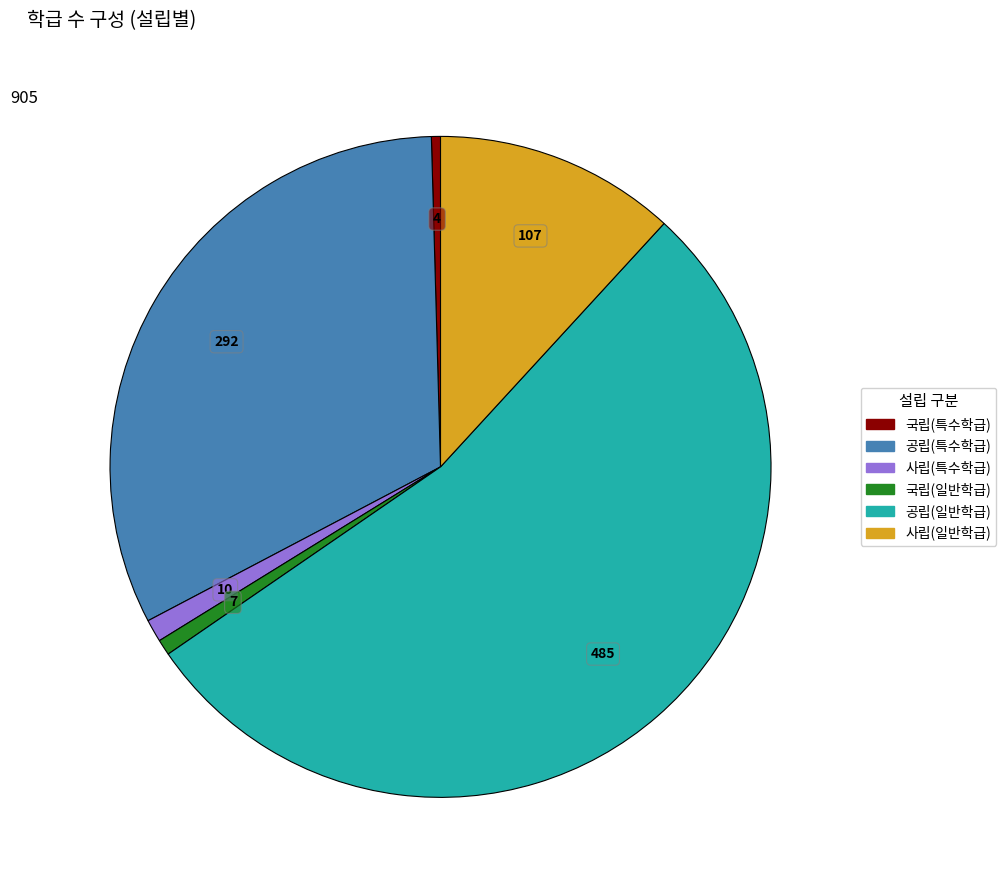

Is it true that 사립(특수학급) is 11% of the pie?

False